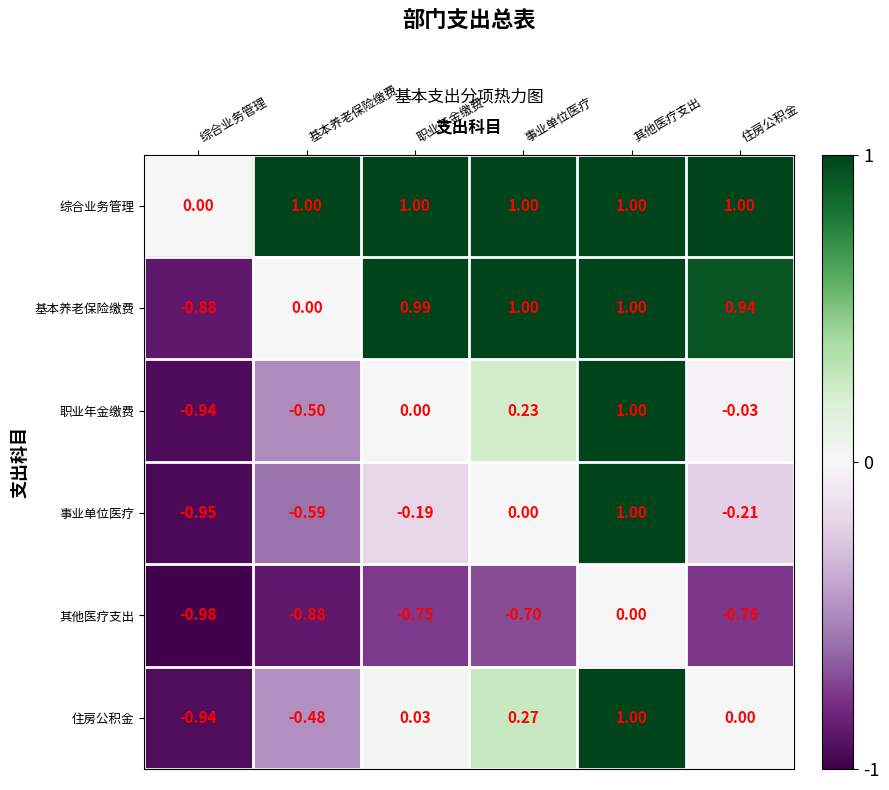

What is the maximum value shown in the chart?

1.0